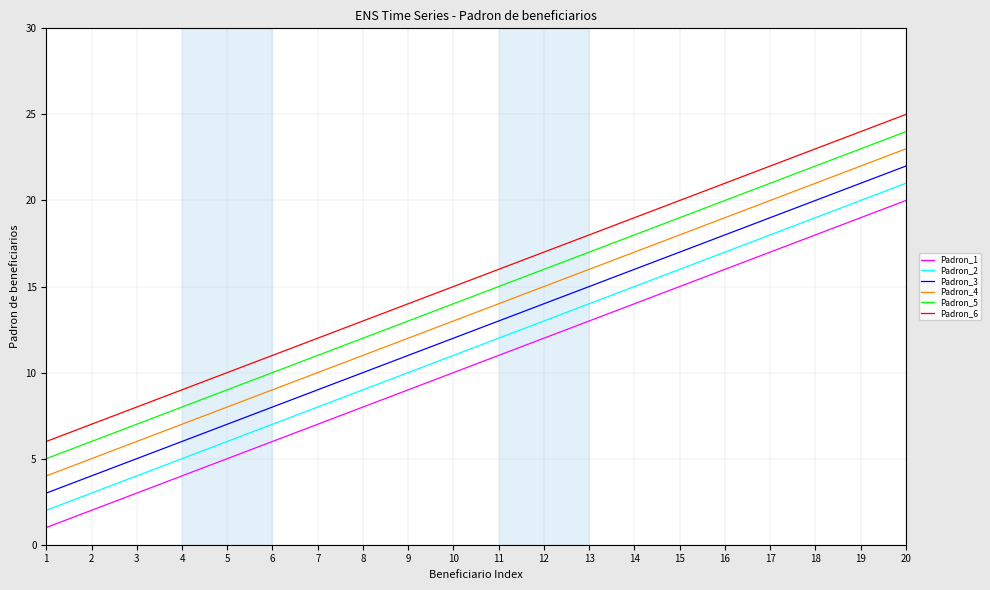

True or false: Padron_6 has a value of 7 at 2.

True